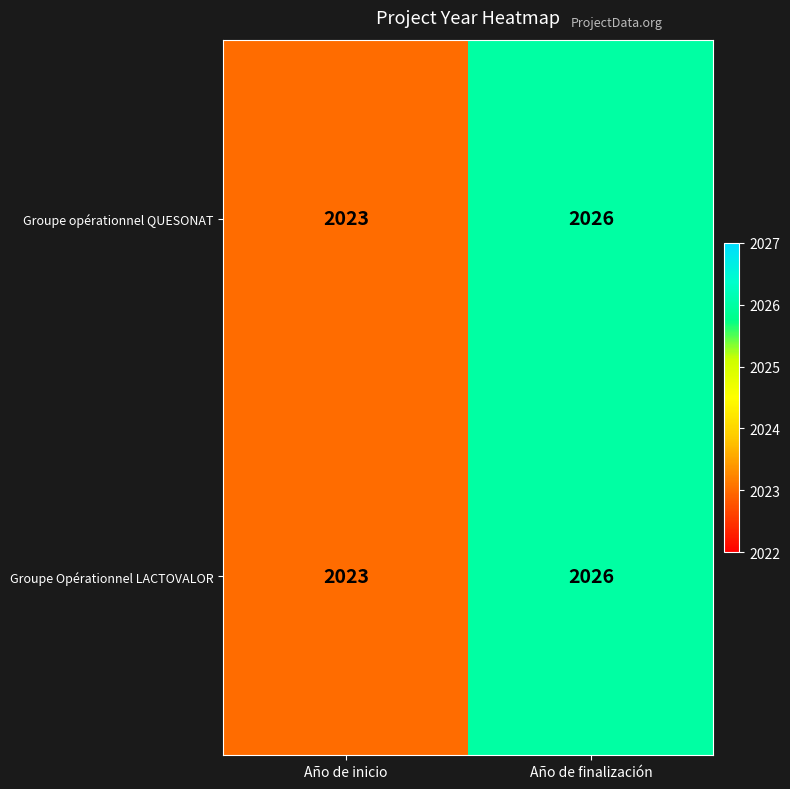

How many series are shown in this chart?

2